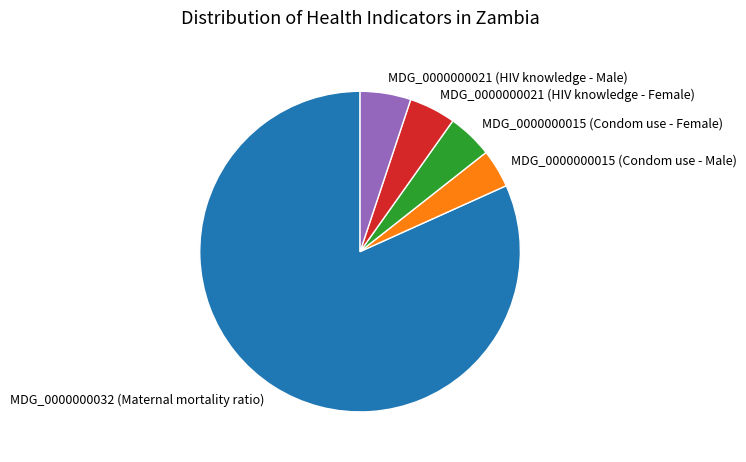

True or false: MDG_0000000021 (HIV knowledge - Male) accounts for 1% of the total.

False